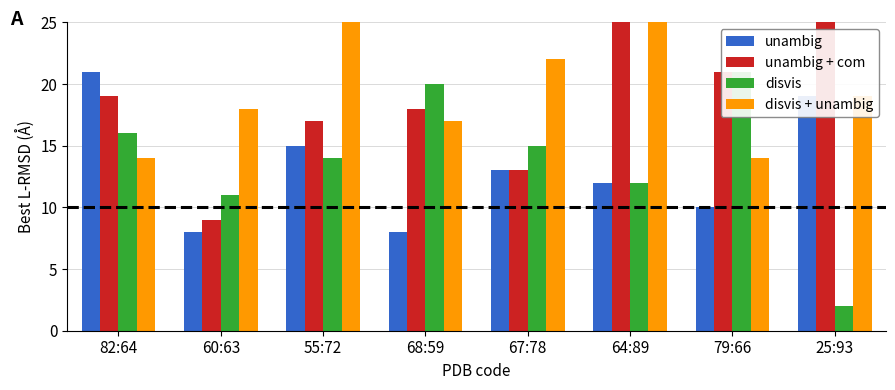

Does the chart contain stacked bars?

No